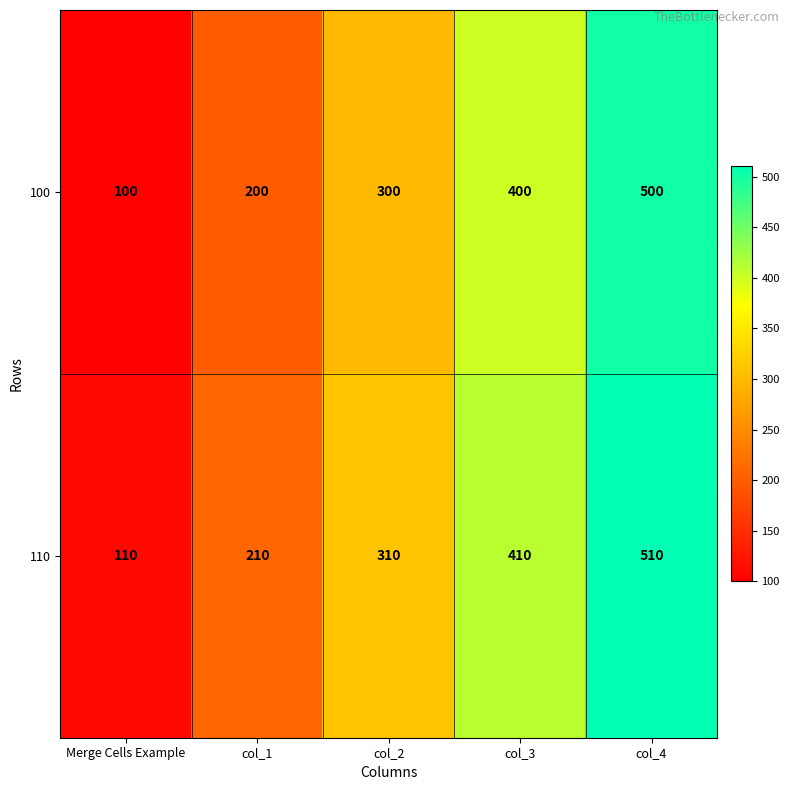

Where is 110 nearest to the value 310?

col_2